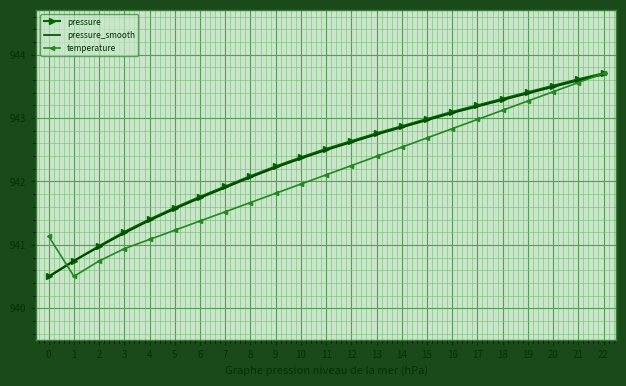

Which series changed the most between 3 and 21?

temperature